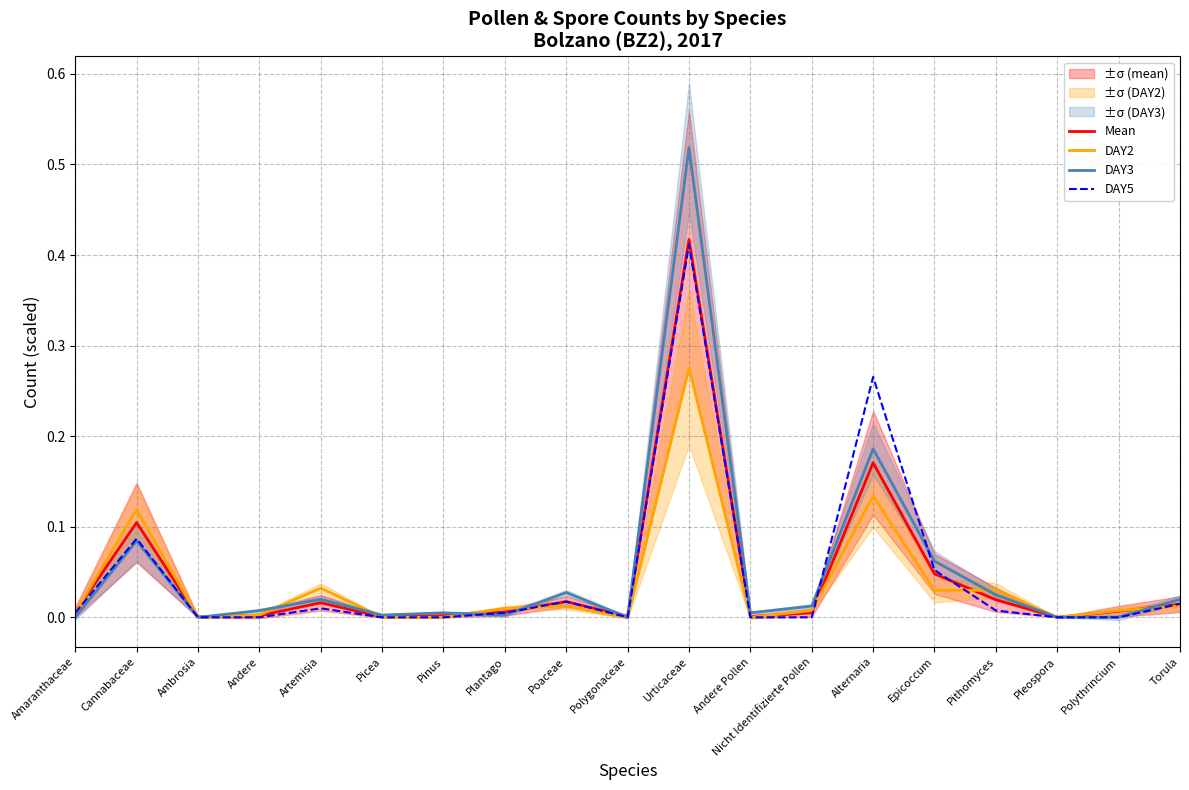

Reading left to right, what are all the values shown in this chart?

Mean: 0.0	0.1	0.0	0.0	0.0	0.0	0.0	0.0	0.0	0.0	0.4	0.0	0.0	0.2	0.0	0.0	0.0	0.0	0.0
DAY2: 0.0	0.1	0.0	0.0	0.0	0.0	0.0	0.0	0.0	0.0	0.3	0.0	0.0	0.1	0.0	0.0	0.0	0.0	0.0
DAY3: 0.0	0.1	0.0	0.0	0.0	0.0	0.0	0.0	0.0	0.0	0.5	0.0	0.0	0.2	0.1	0.0	0.0	0.0	0.0
DAY5: 0.0	0.1	0.0	0.0	0.0	0.0	0.0	0.0	0.0	0.0	0.4	0.0	0.0	0.3	0.1	0.0	0.0	0.0	0.0